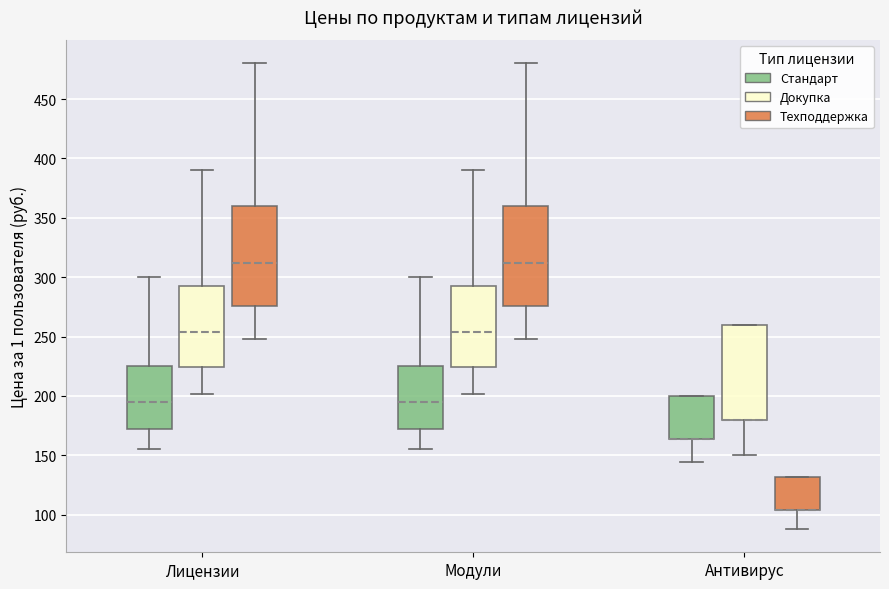

Reading left to right, read every box against the y-axis: the position of its median line, the range the box covers, and the ends of its whiskers. The values are not printed on the chart, so give them approximately, as read against the axis.

Лицензии (Стандарт): median 195, box 175 to 225, whiskers 155 to 300
Лицензии (Докупка): median 255, box 225 to 295, whiskers 200 to 390
Лицензии (Техподдержка): median 310, box 275 to 360, whiskers 250 to 480
Модули (Стандарт): median 195, box 175 to 225, whiskers 155 to 300
Модули (Докупка): median 255, box 225 to 295, whiskers 200 to 390
Модули (Техподдержка): median 310, box 275 to 360, whiskers 250 to 480
Антивирус (Стандарт): median 165 (drawn on the box's lower edge), box 165 to 200, whiskers 145 to 200
Антивирус (Докупка): median 180 (drawn on the box's lower edge), box 180 to 260, whiskers 150 to 260
Антивирус (Техподдержка): median 105 (drawn on the box's lower edge), box 105 to 130, whiskers 90 to 130